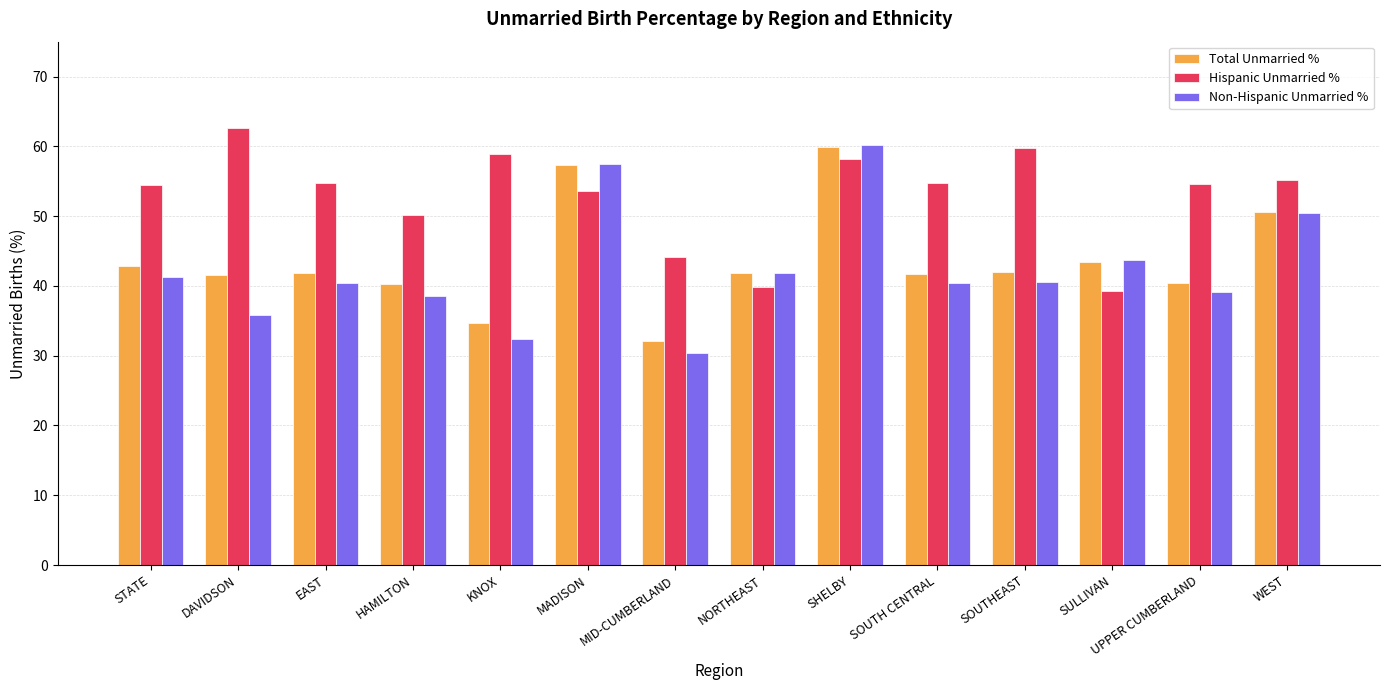

What value does the Hispanic Unmarried % series have at SOUTH CENTRAL?

54.8